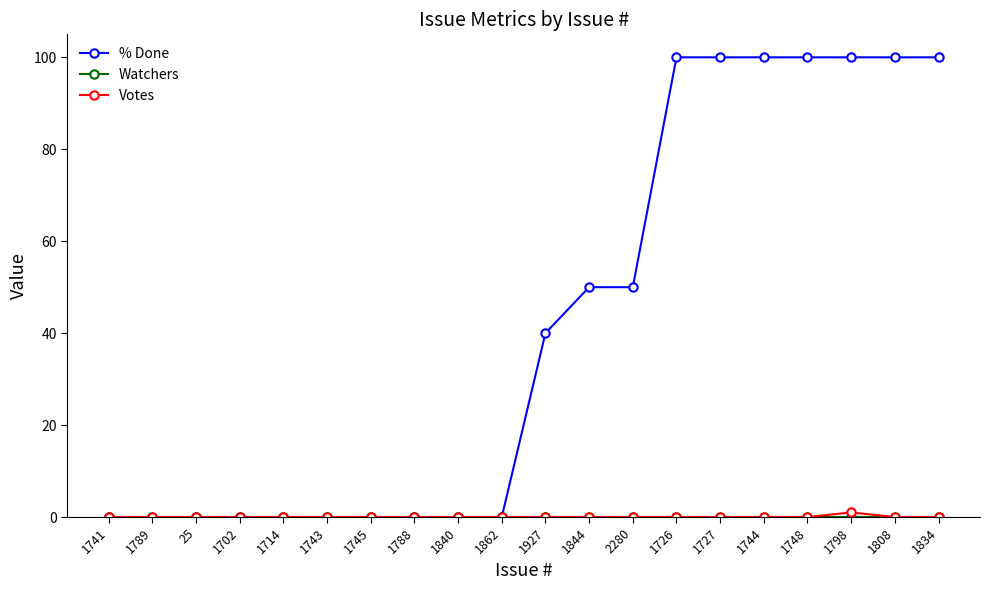

How many categories are shown in the chart?

20